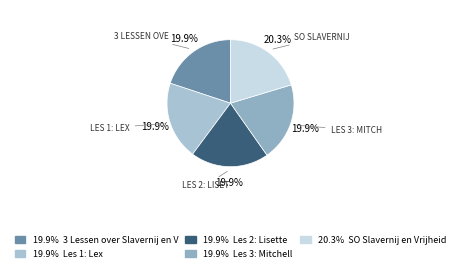

How many slices are in this pie chart?

5